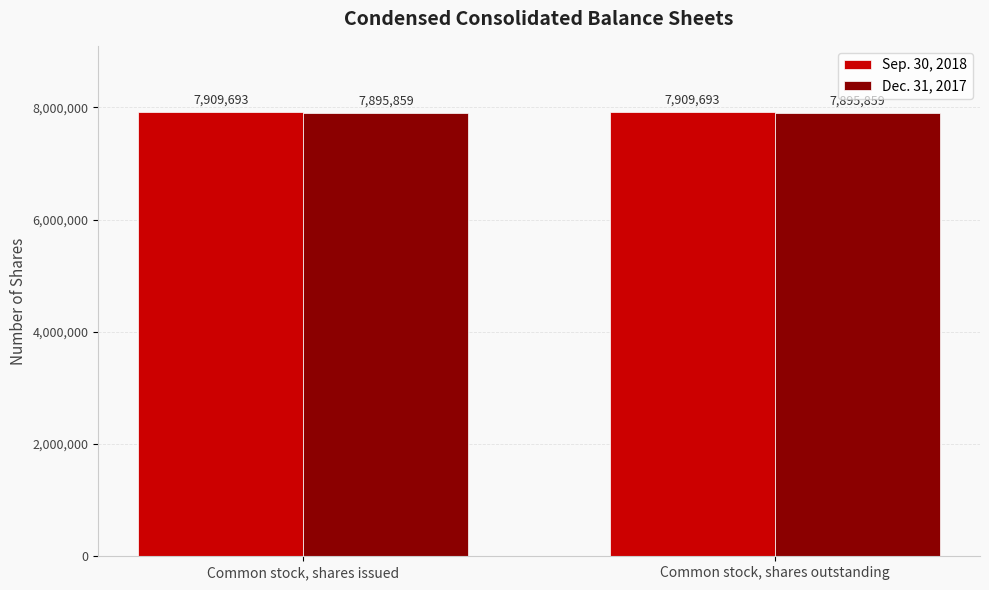

List the series in order of their peak value, highest first.

Sep. 30, 2018, Dec. 31, 2017